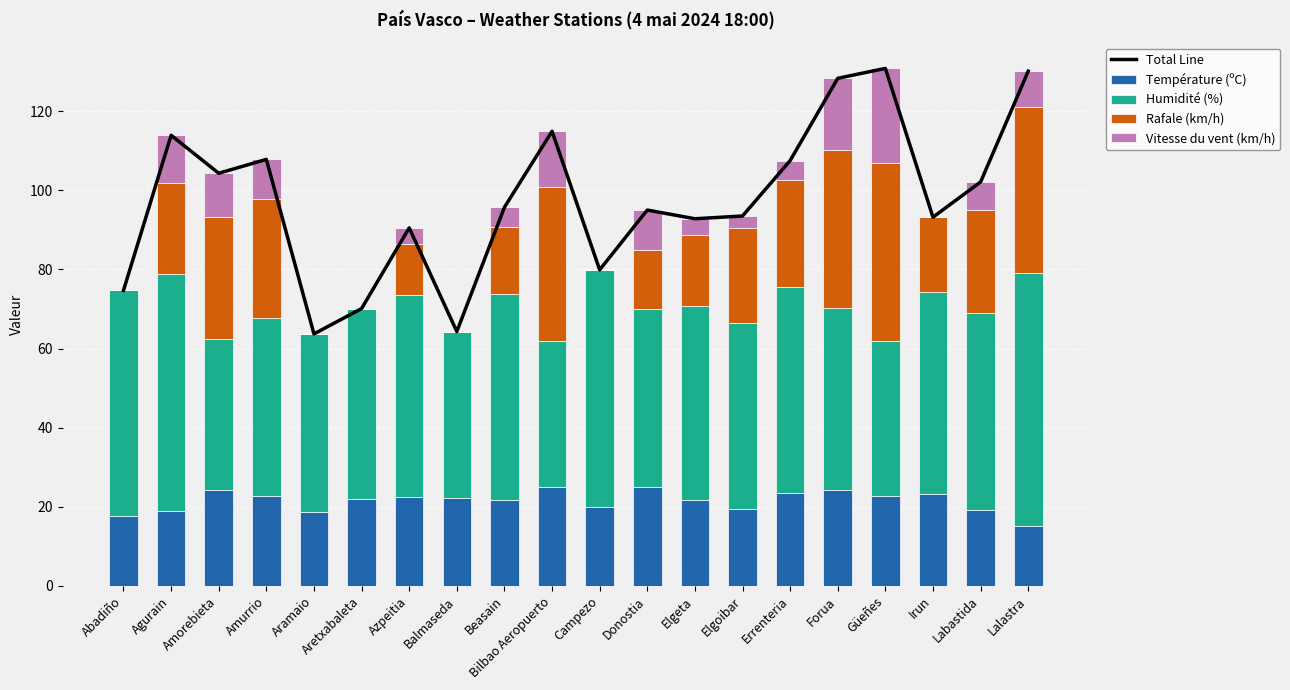

Count the number of categories in the chart.

20